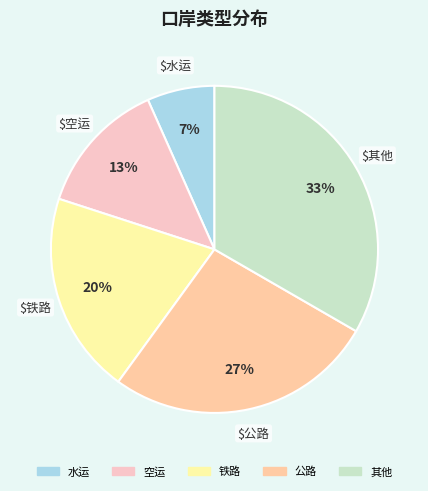

Rank the categories by value from highest to lowest.

其他, 公路, 铁路, 空运, 水运